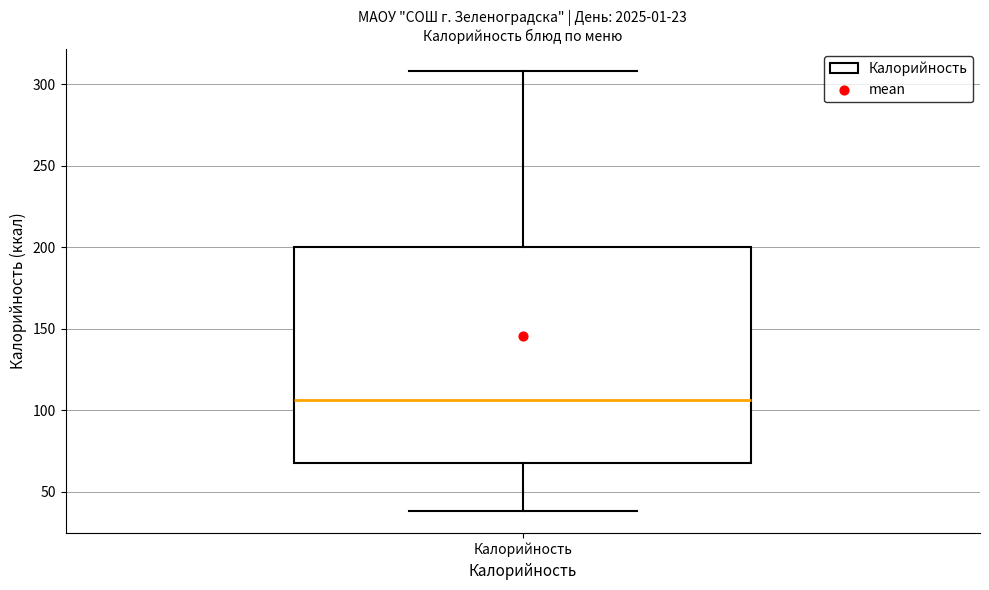

Transcribe this box plot: give where the median line is, the range the box spans, and where the two whiskers end, as read against the y-axis. The values are not printed on the chart, so give them approximately, as read against the axis.

median 105, box 70 to 200, whiskers 40 to 310